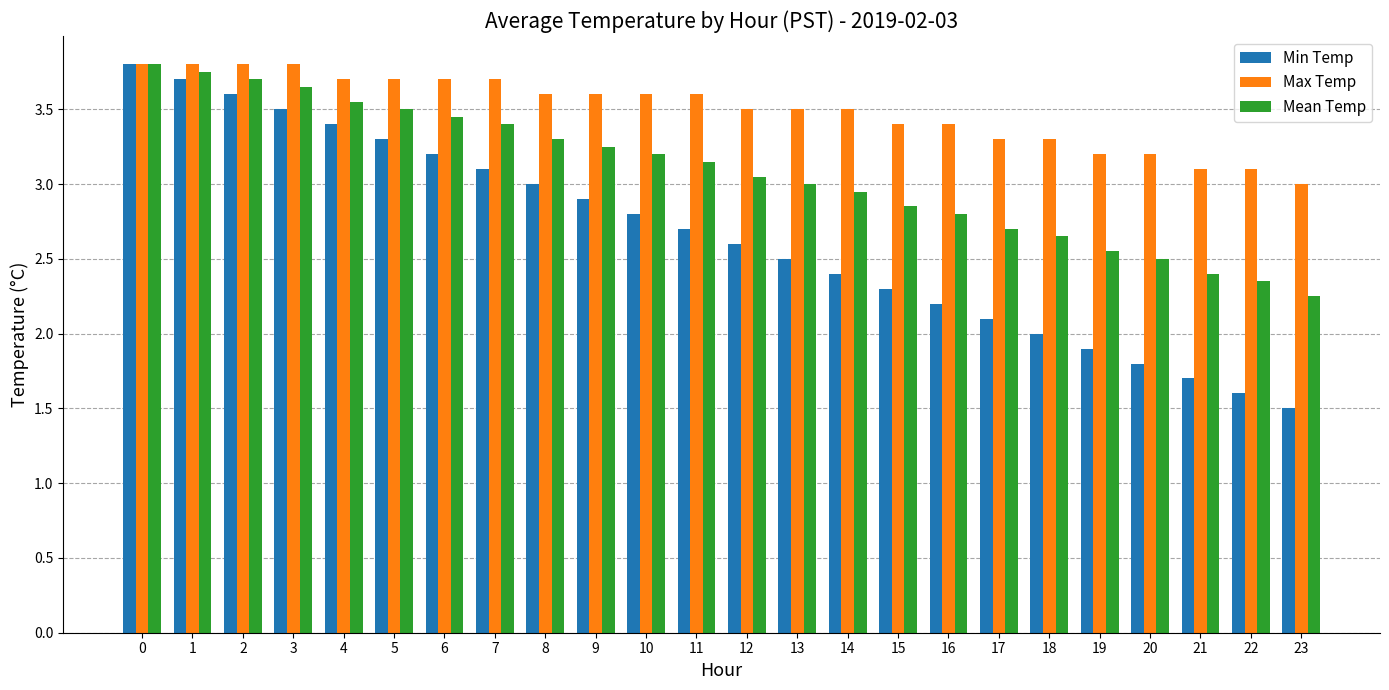

Which category has the lowest value in the Mean Temp series?

23